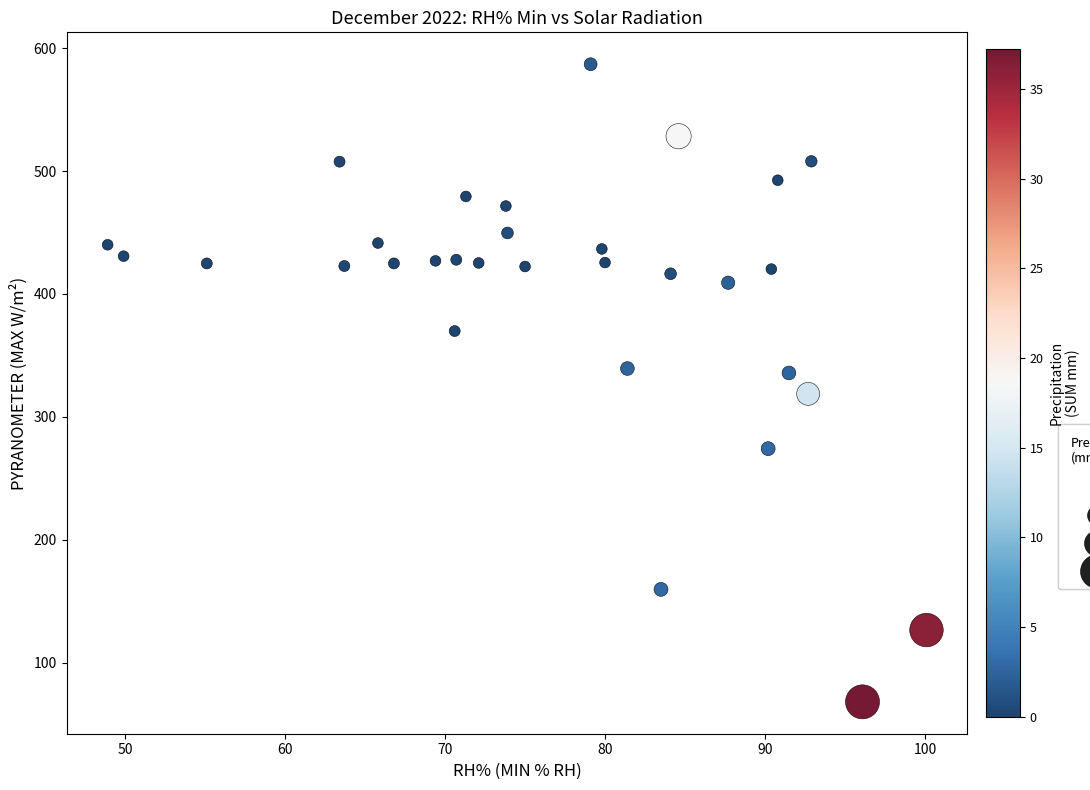

What is the range of Y values (max minus min)?

518.8